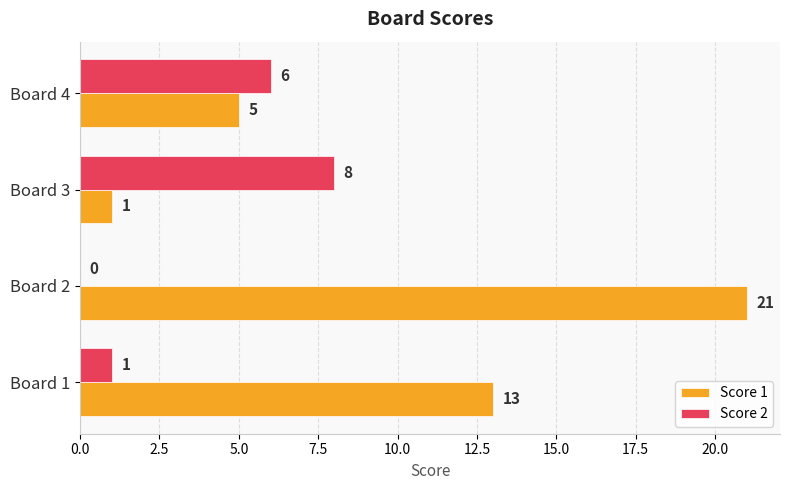

What is the sum of the Score 2 values at Board 3 and Board 1?

9